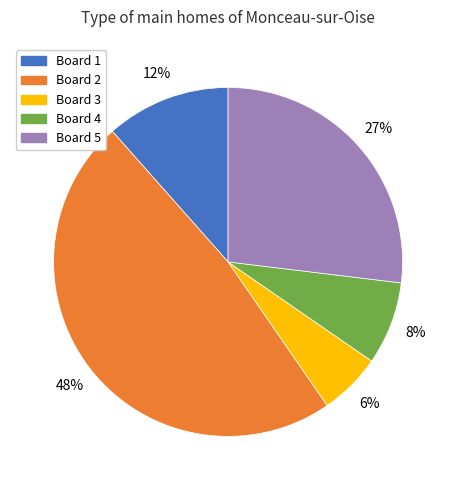

To the nearest percent, what is the average slice percentage?

20%